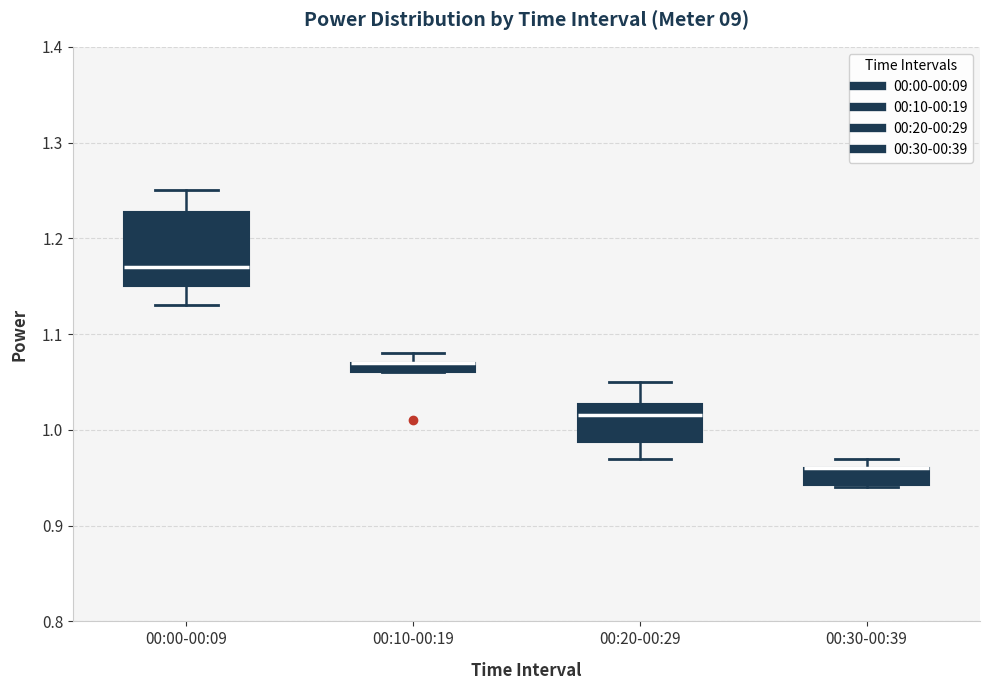

Which box is the tallest, from its lower edge to its upper edge?

00:00-00:09